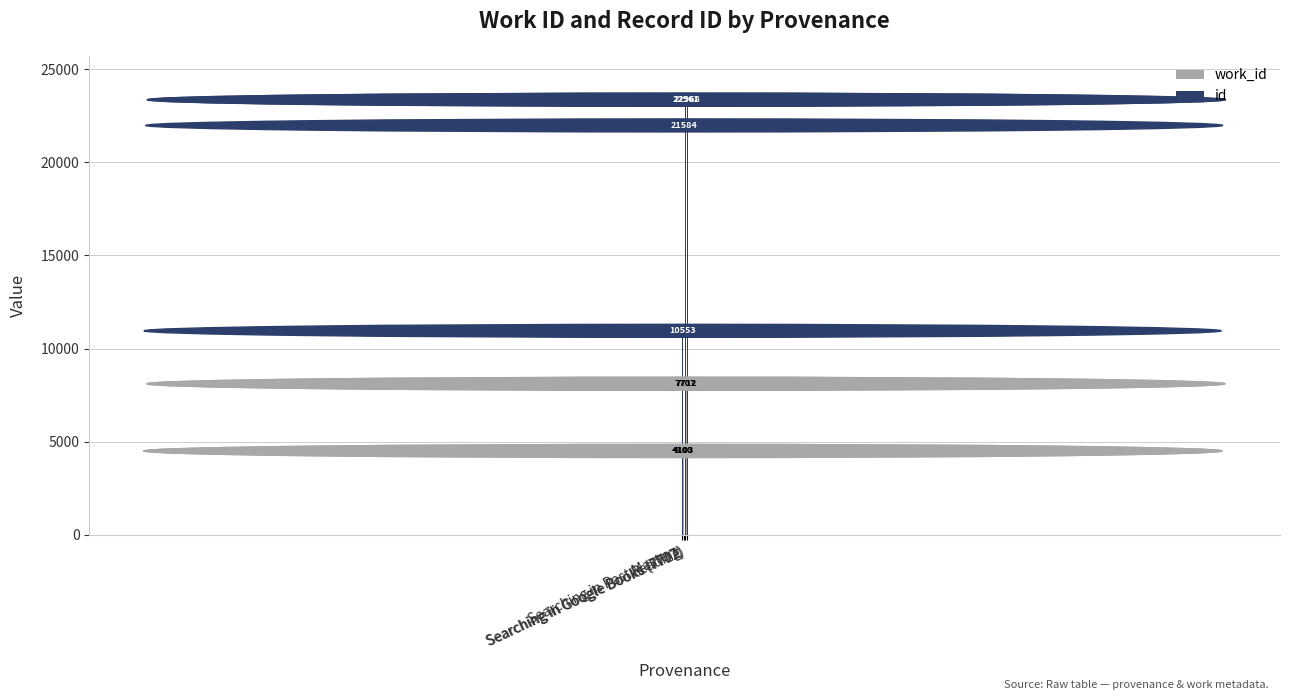

Are the bars grouped side by side (vs. stacked)?

Yes